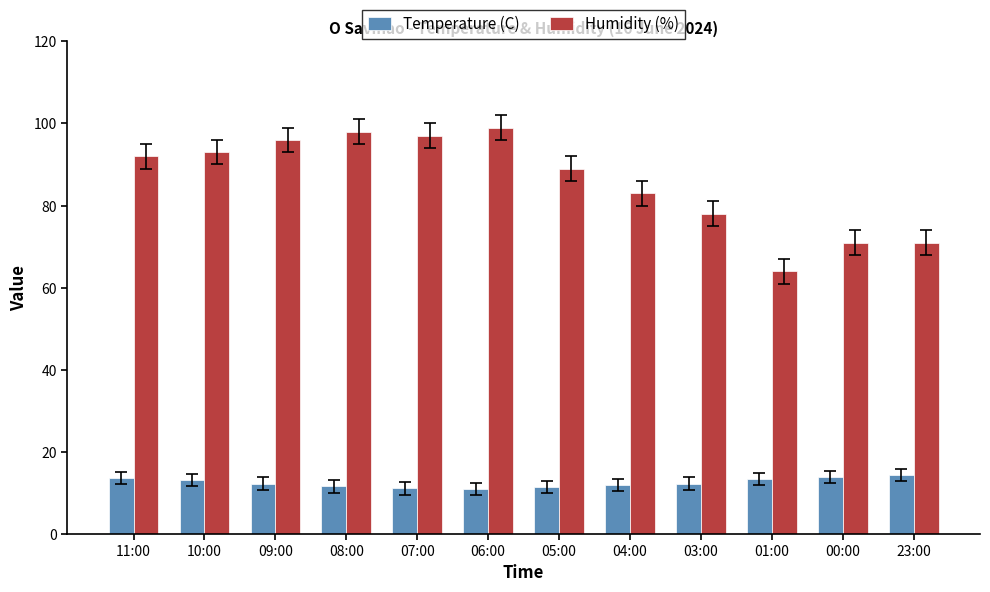

Which series has the largest total across all categories?

Humidity (%)